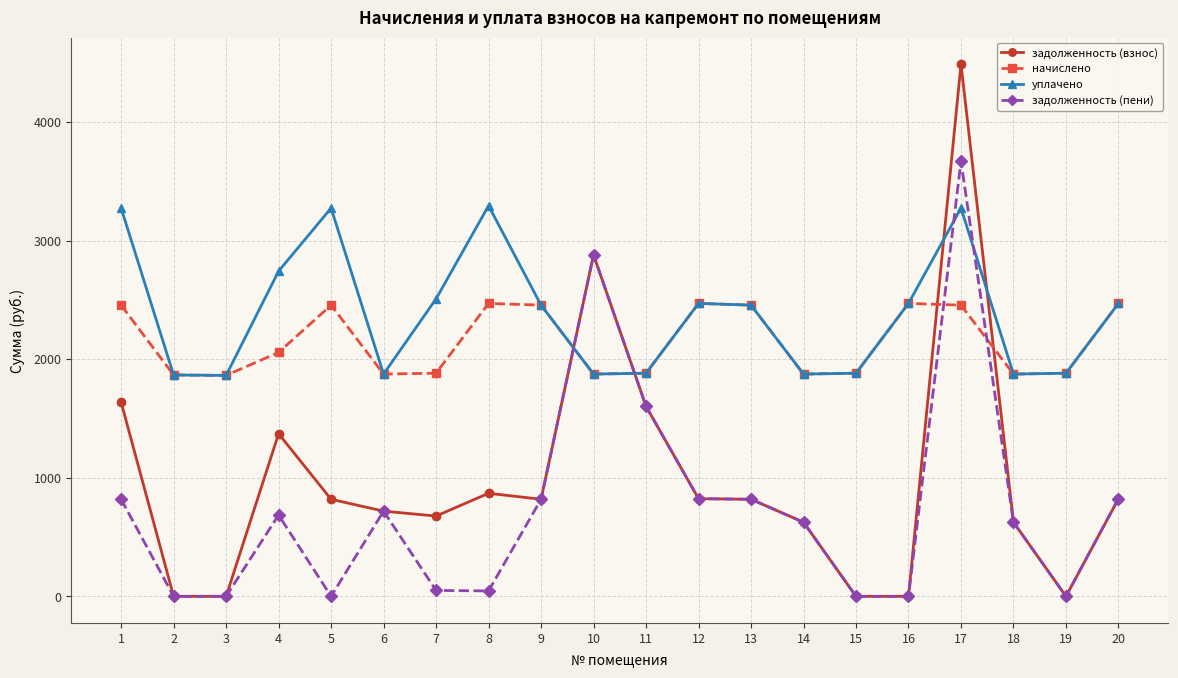

Is the value of задолженность (взнос) at 5 greater than the value of задолженность (пени) at 6?

Yes